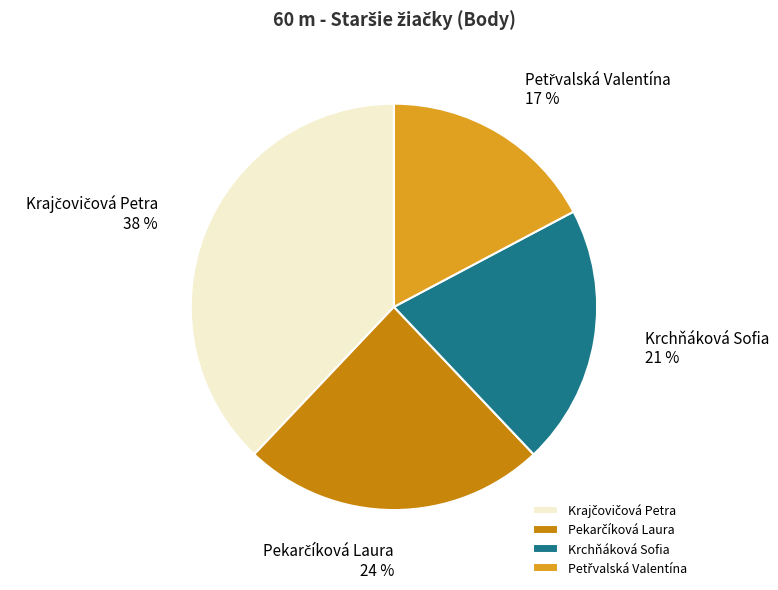

To the nearest percent, what is the average slice percentage?

25%